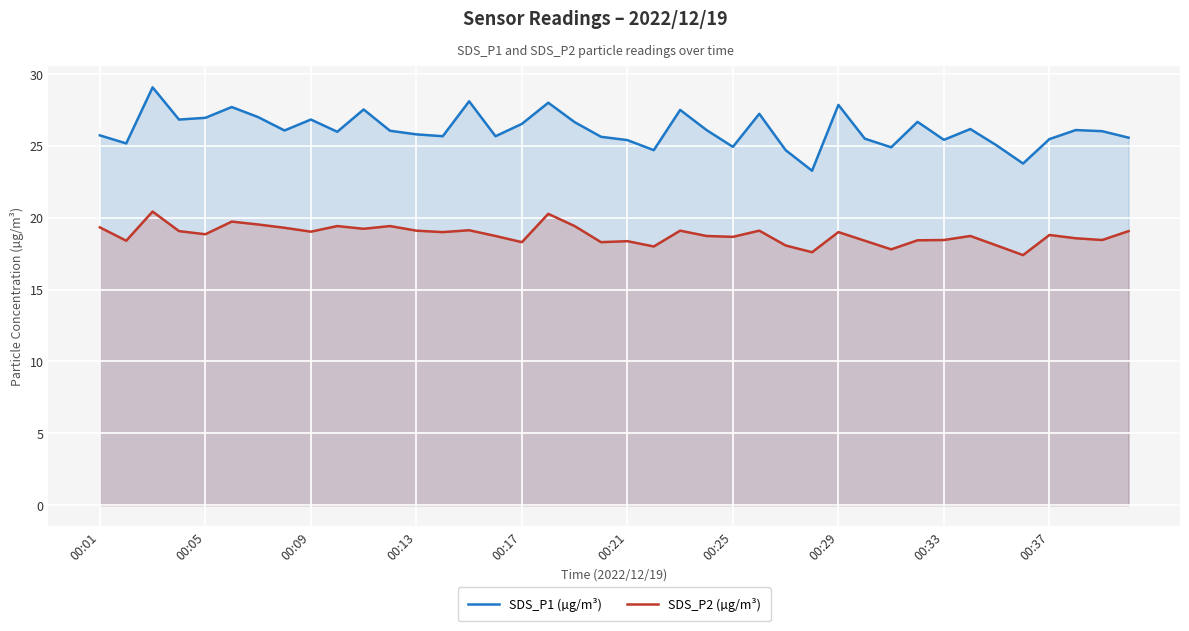

How many interior local valleys does the SDS_P1 (µg/m³) series have?

12